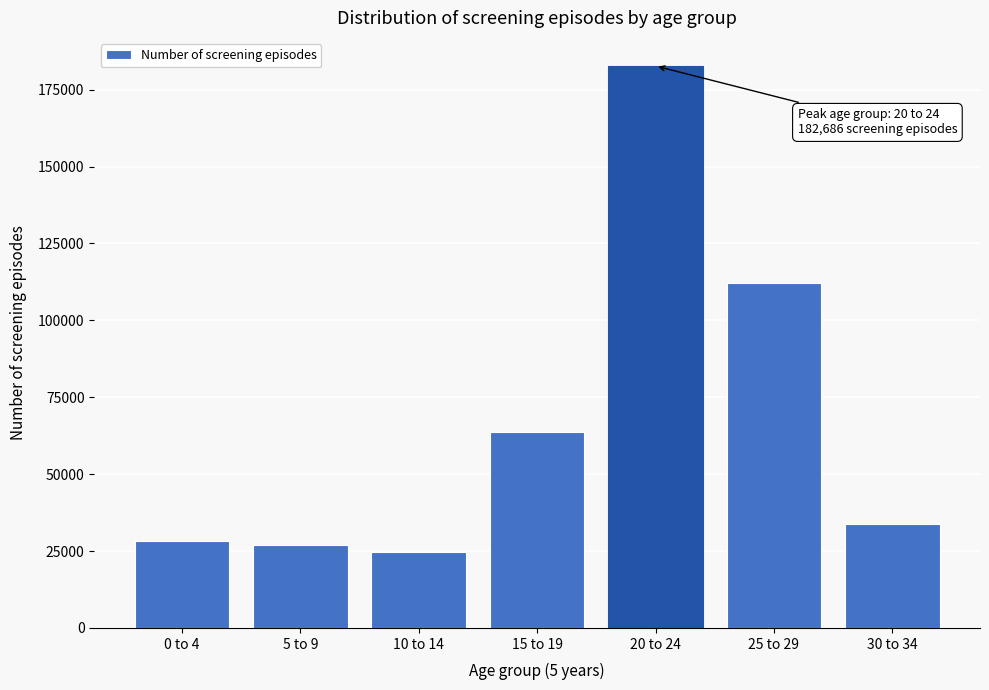

Reading left to right, list all the values displayed in this chart.

0 to 4=28119	5 to 9=27034	10 to 14=24538	15 to 19=63728	20 to 24=182686	25 to 29=112020	30 to 34=33700